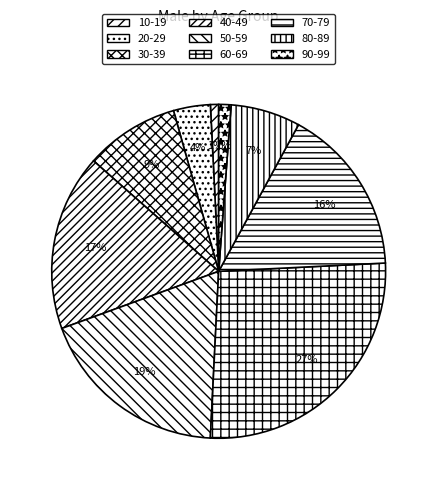

How many slices are in this pie chart?

9